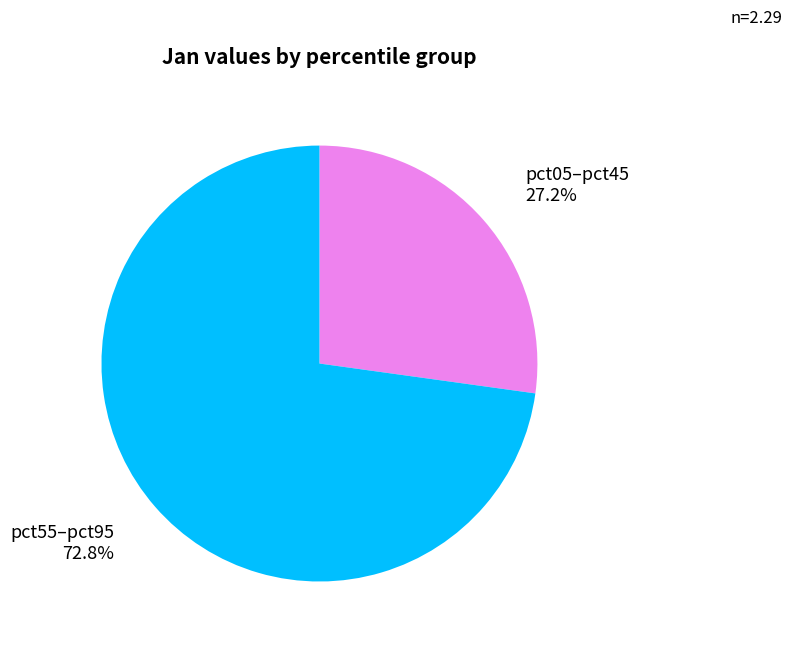

Is there a majority slice in this chart?

Yes